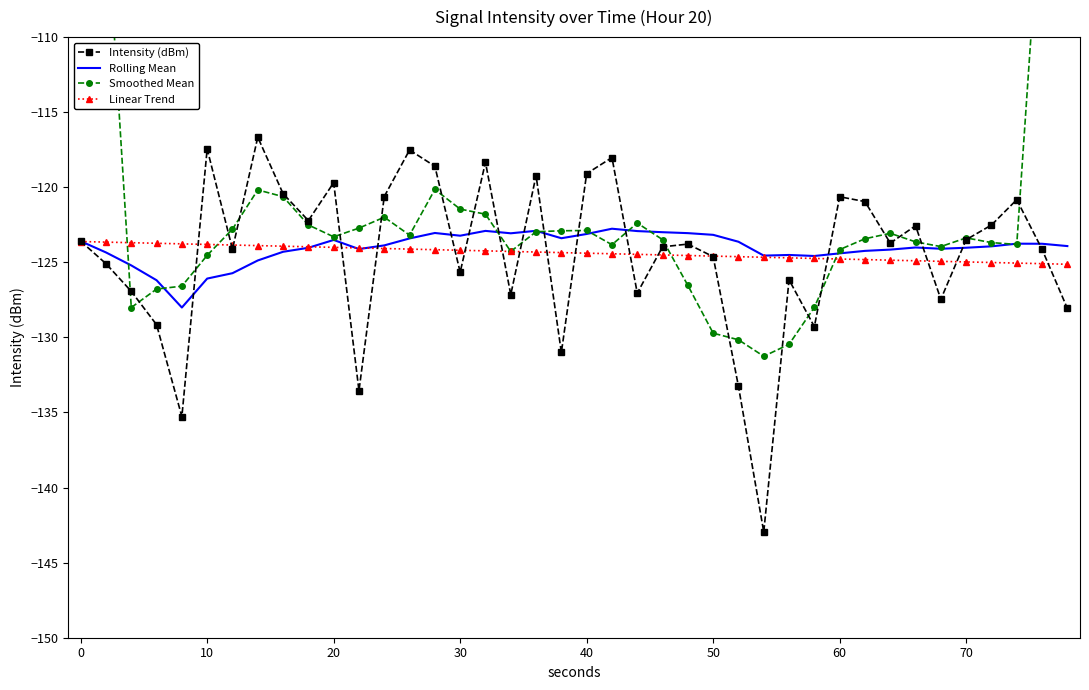

What is the minimum value for Rolling Mean?

-128.0